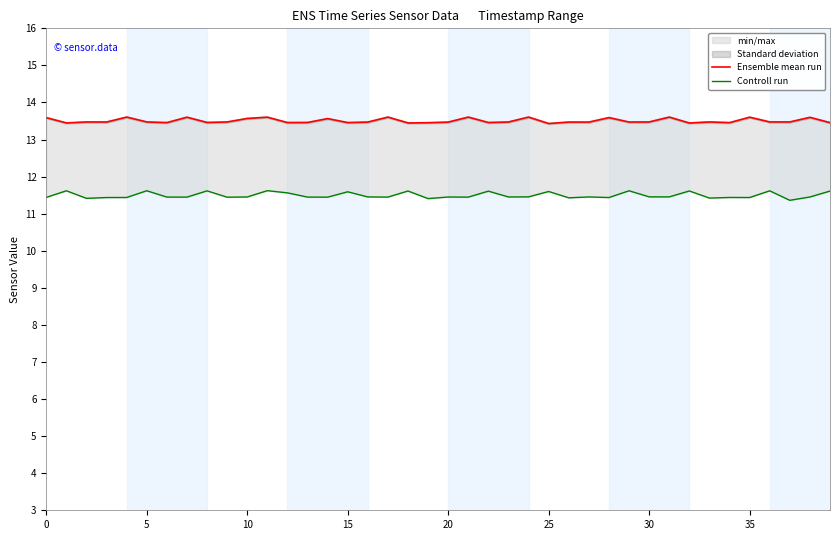

Does the chart display data point markers on the line(s)?

No